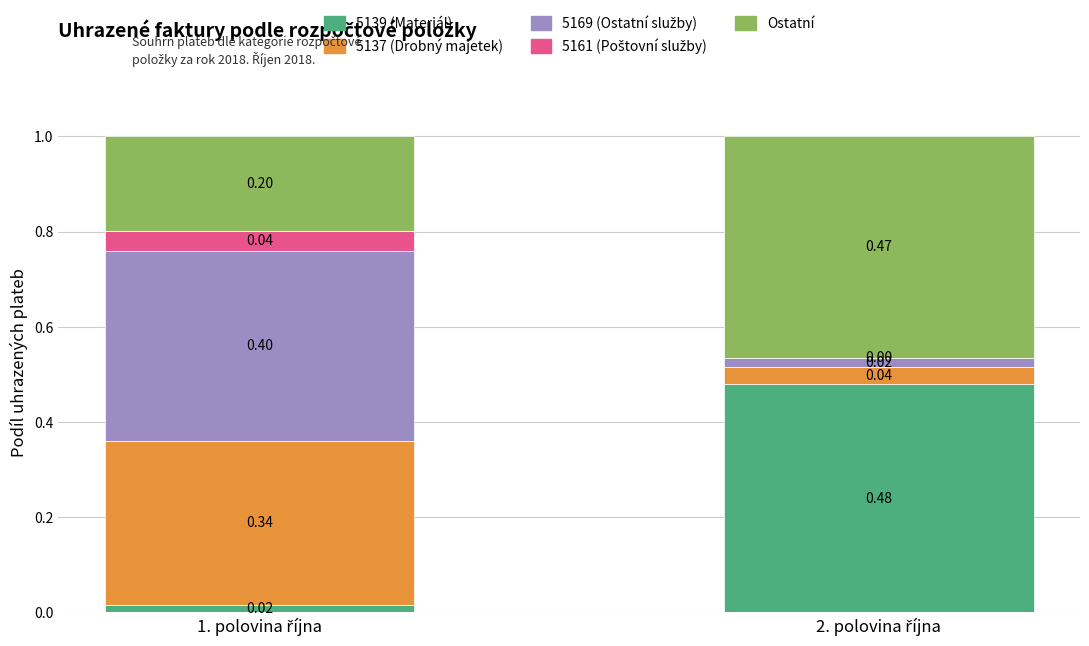

True or false: 5139 (Materiál) has a value of 0.0 at 1. polovina října.

False